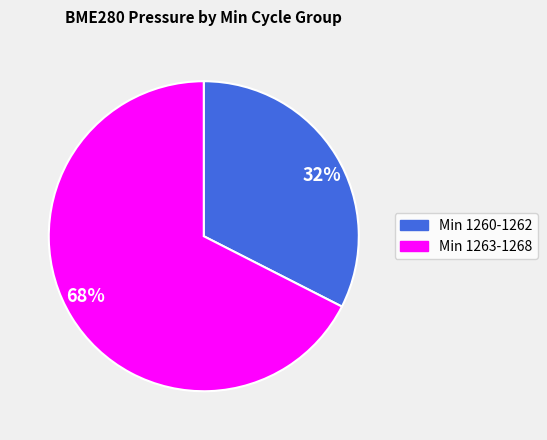

To the nearest percent, what is the average slice percentage?

50%